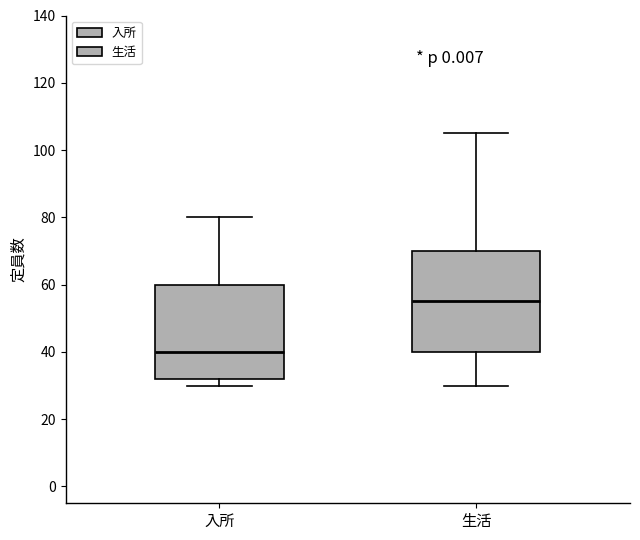

Reading left to right, read every box against the y-axis: the position of its median line, the range the box covers, and the ends of its whiskers. The values are not printed on the chart, so give them approximately, as read against the axis.

入所: median 40, box 32 to 60, whiskers 30 to 80
生活: median 56, box 40 to 70, whiskers 30 to 106